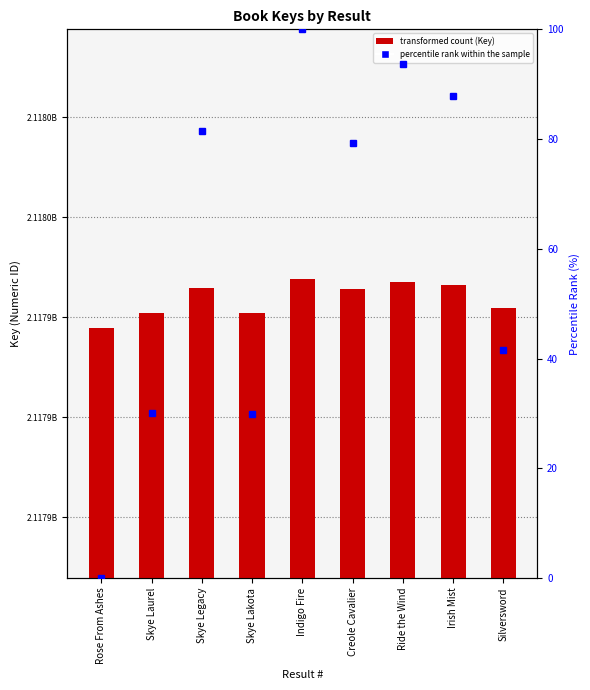

What position from the left is Skye Laurel?

2